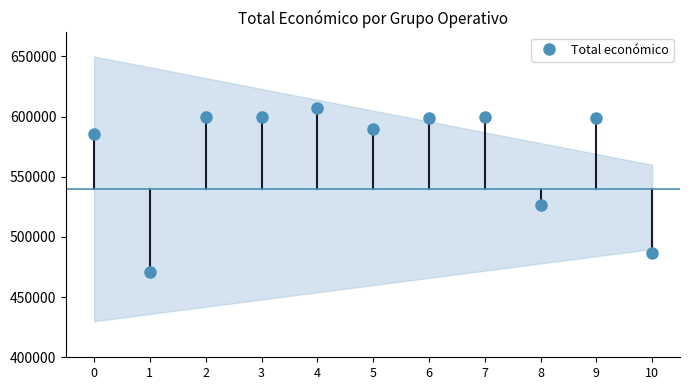

Is this an area chart (filled region under the line)?

No